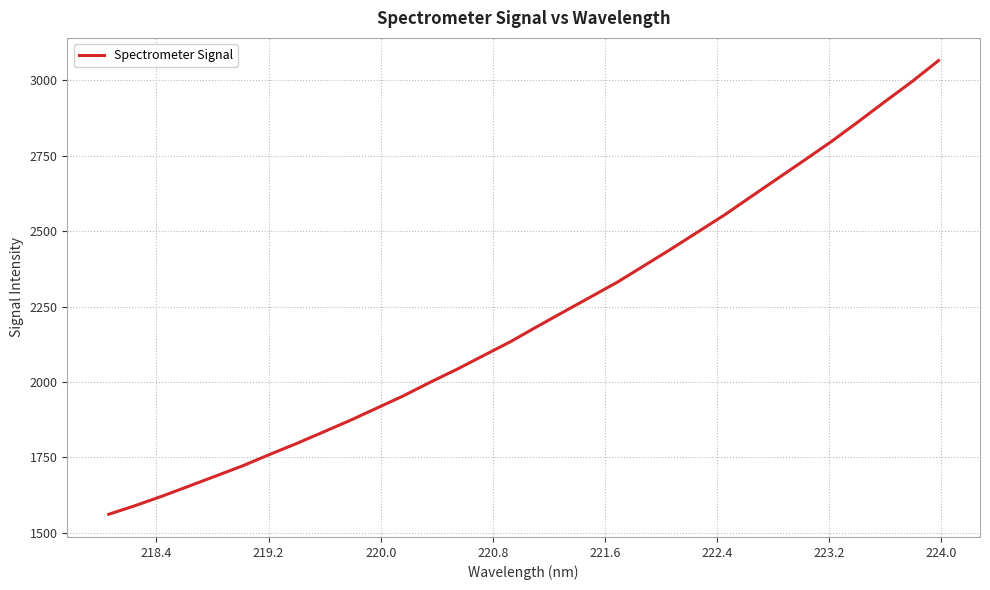

What is the minimum value shown in the chart?

1560.7